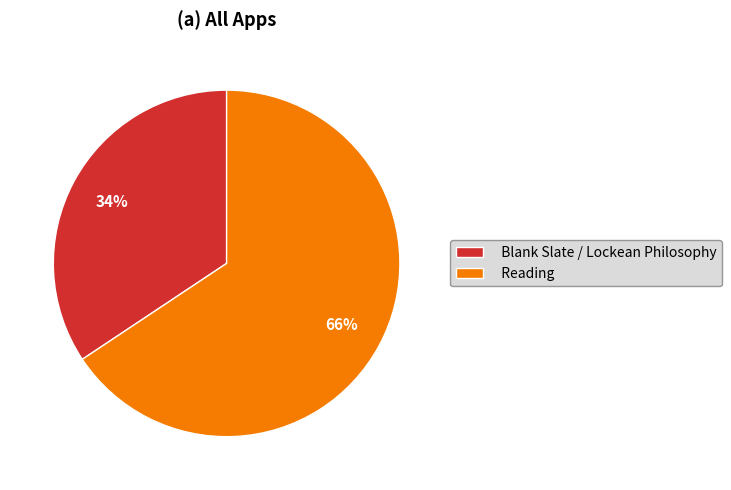

How many segments does this pie chart have?

2